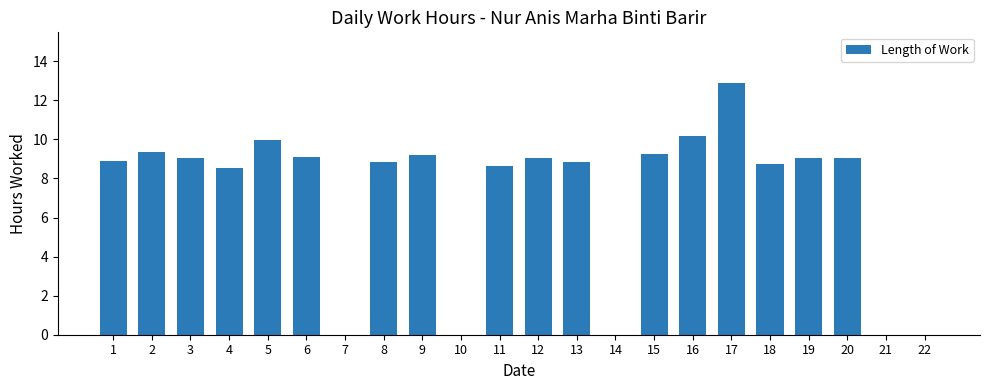

True or false: the data shows 8.6 at 11.

True